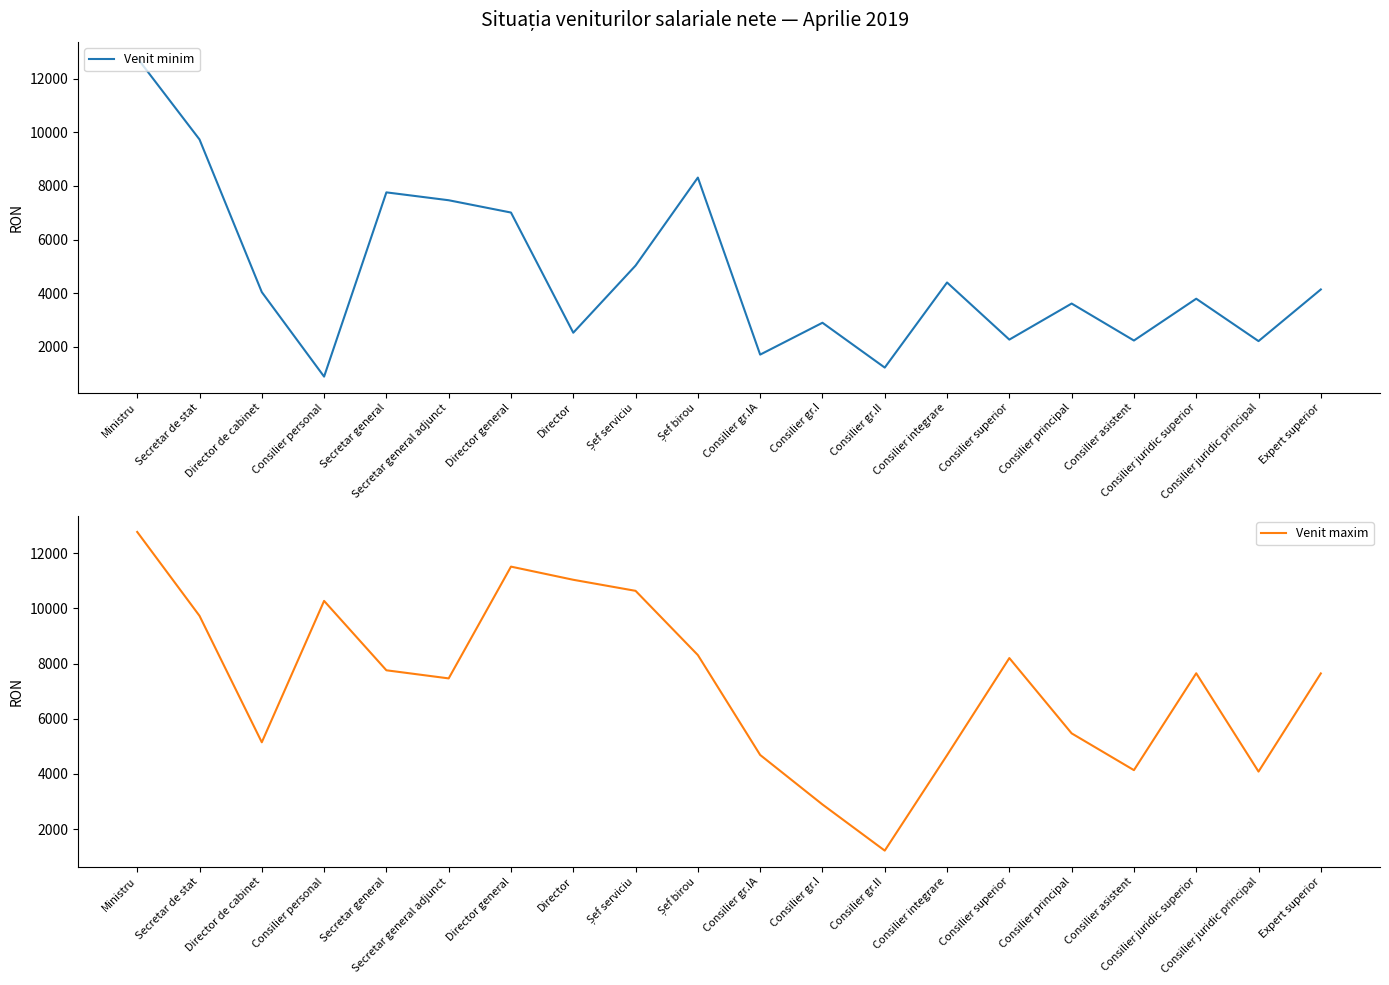

List the series in order of their overall mean, highest first.

Venit maxim, Venit minim